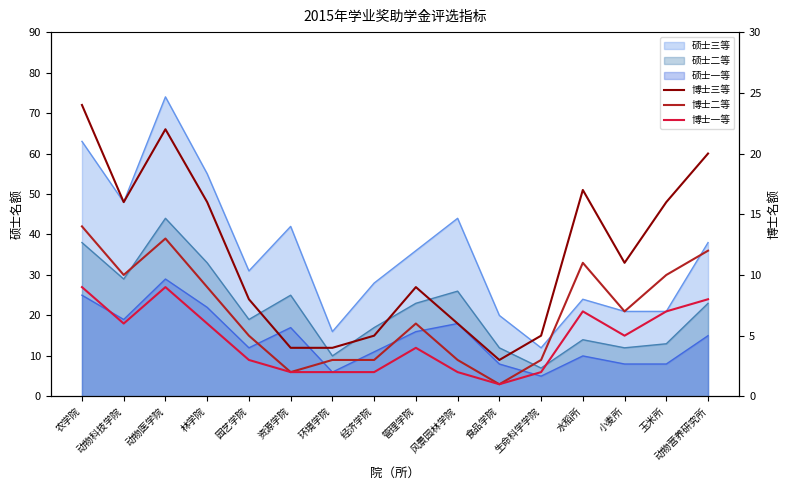

Reading right to left, extract all data points from this chart.

博士三等: 20	16	11	17	5	3	6	9	5	4	4	8	16	22	16	24
博士二等: 12	10	7	11	3	1	3	6	3	3	2	5	9	13	10	14
博士一等: 8	7	5	7	2	1	2	4	2	2	2	3	6	9	6	9